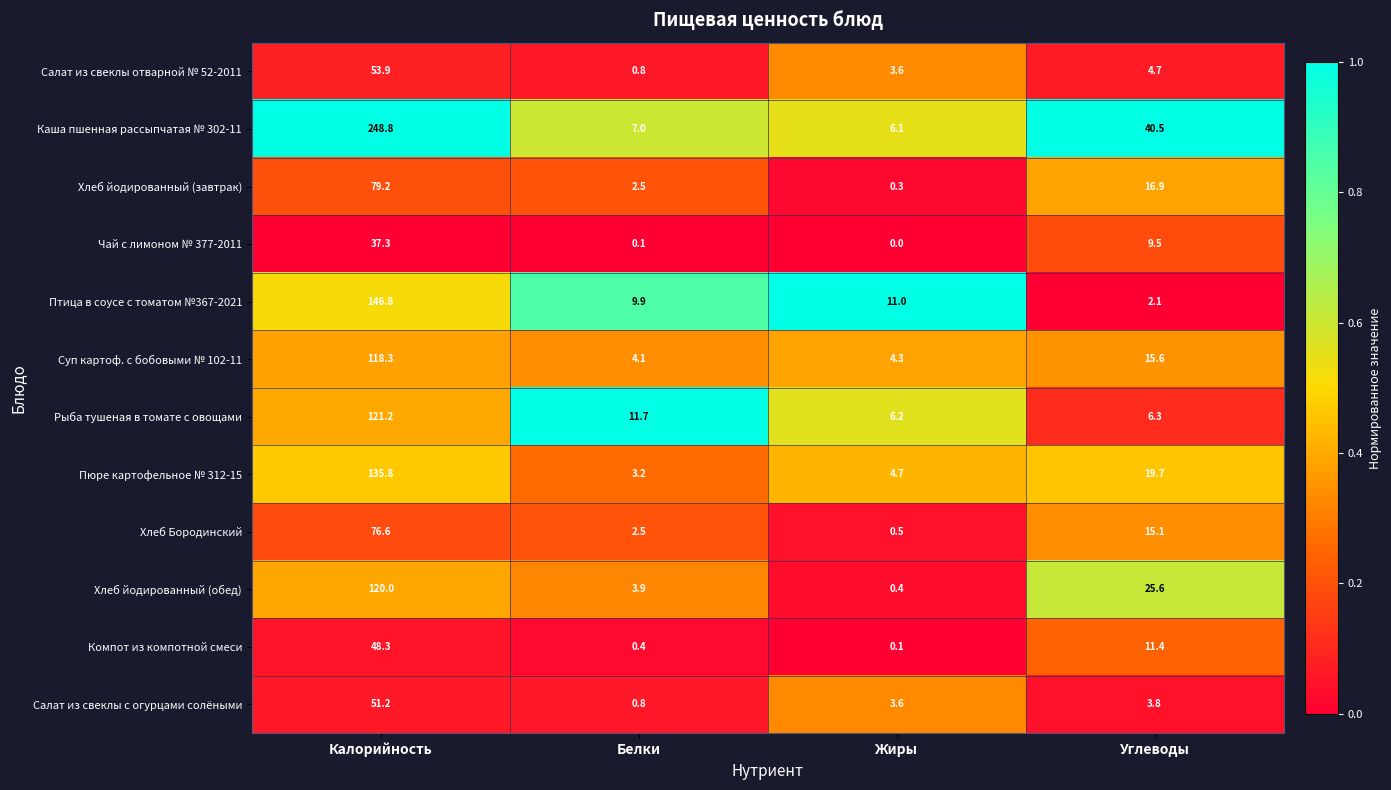

What is the difference between the highest and lowest values at Калорийность?

211.5